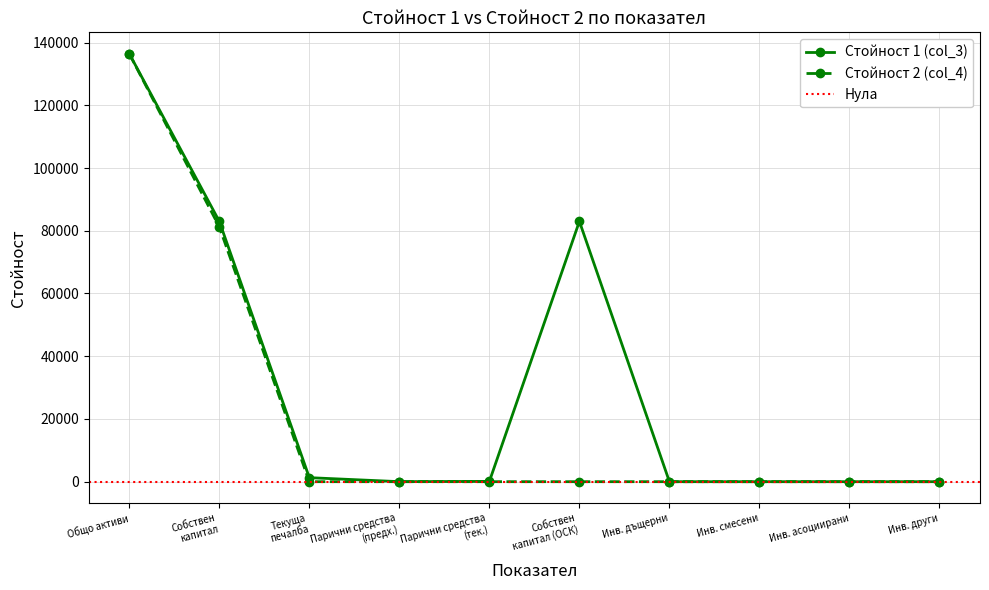

True or false: Стойност 1 (col_3) and Стойност 2 (col_4) intersect in this chart.

False